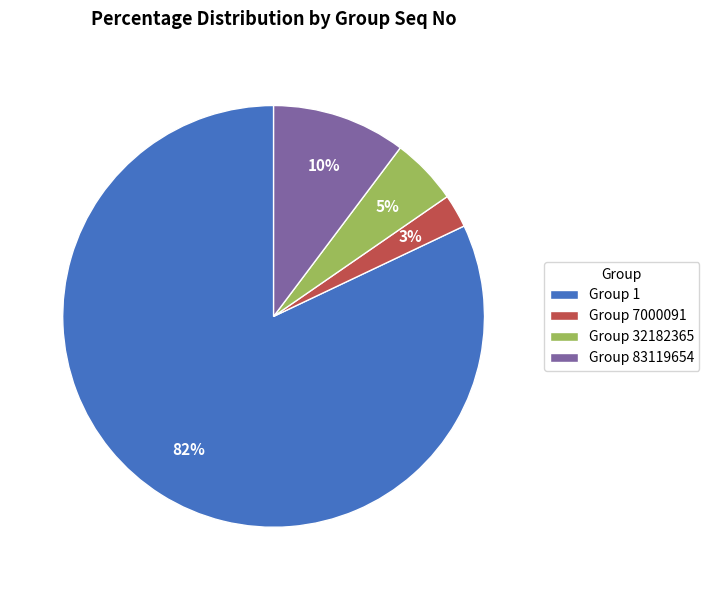

How many segments does this pie chart have?

4